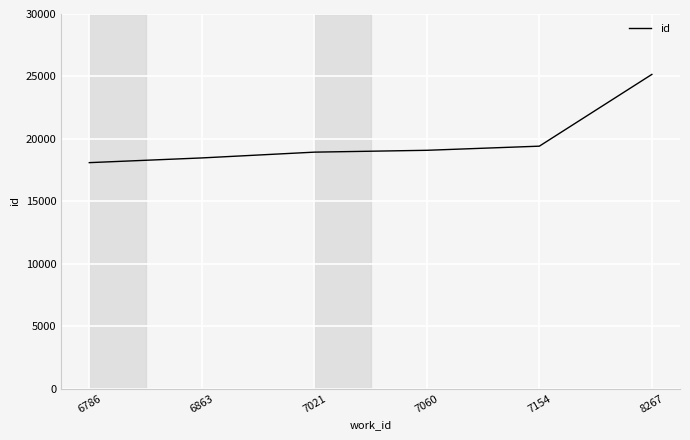

Reading left to right, list all the values displayed in this chart.

18094	18472	18935	19083	19414	25162